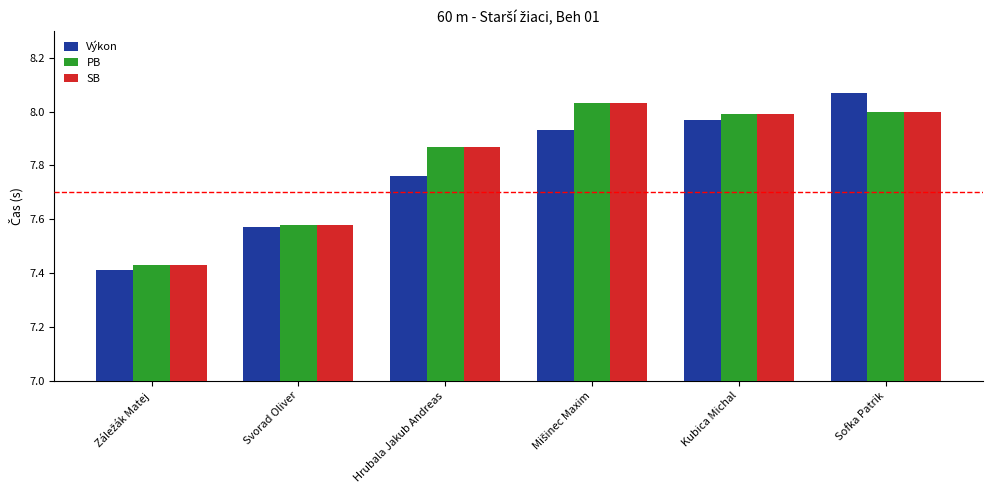

The value of SB at Hrubala Jakub Andreas is 11.7. True or false?

False